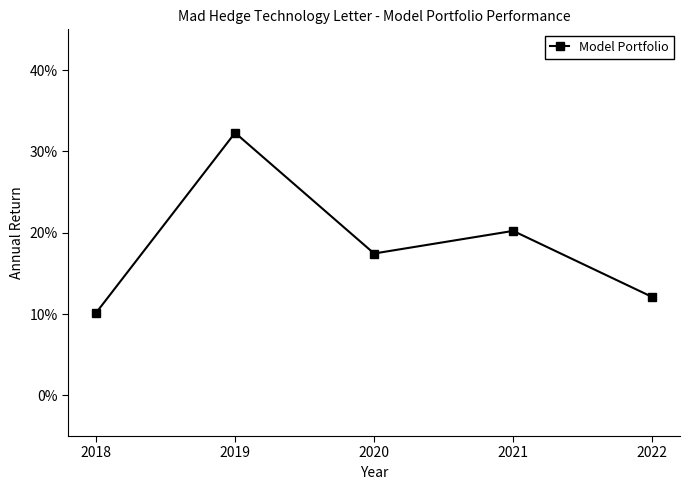

Is this an area chart (filled region under the line)?

No